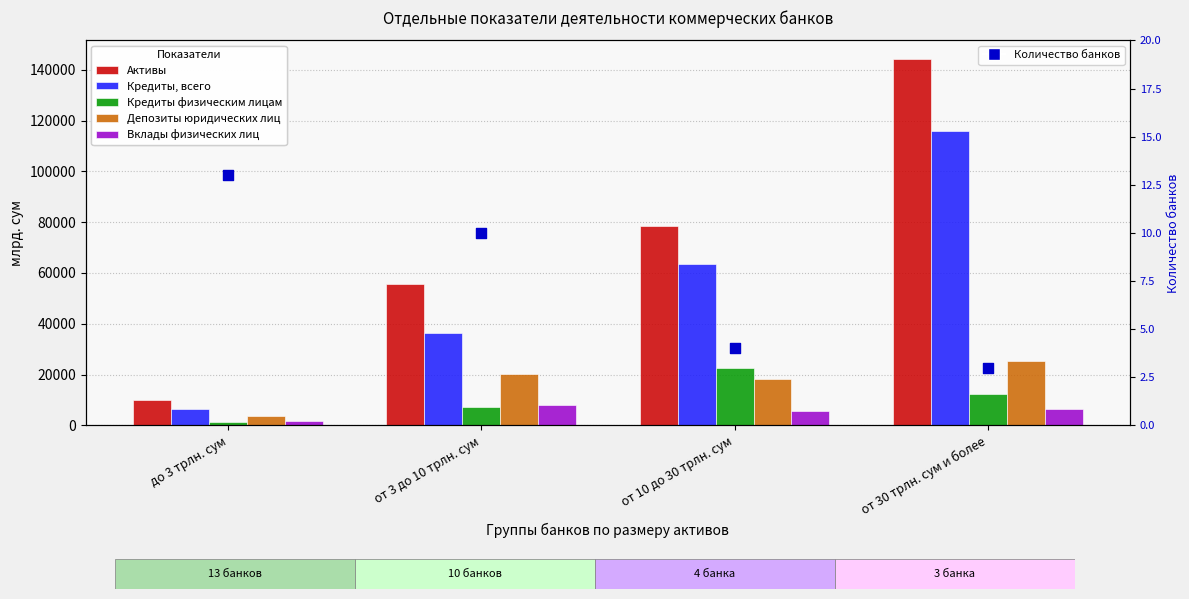

At how many categories does at least one series exceed 65564?

2